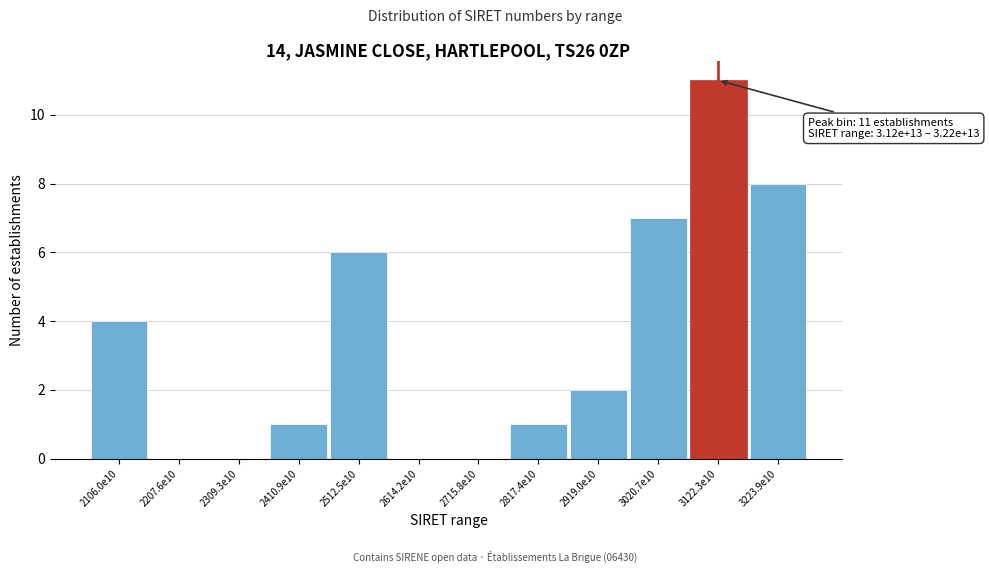

Reading left to right, transcribe all the data shown in this chart.

2106.0e10=4	2207.6e10=0	2309.3e10=0	2410.9e10=1	2512.5e10=6	2614.2e10=0	2715.8e10=0	2817.4e10=1	2919.0e10=2	3020.7e10=7	3122.3e10=11	3223.9e10=8